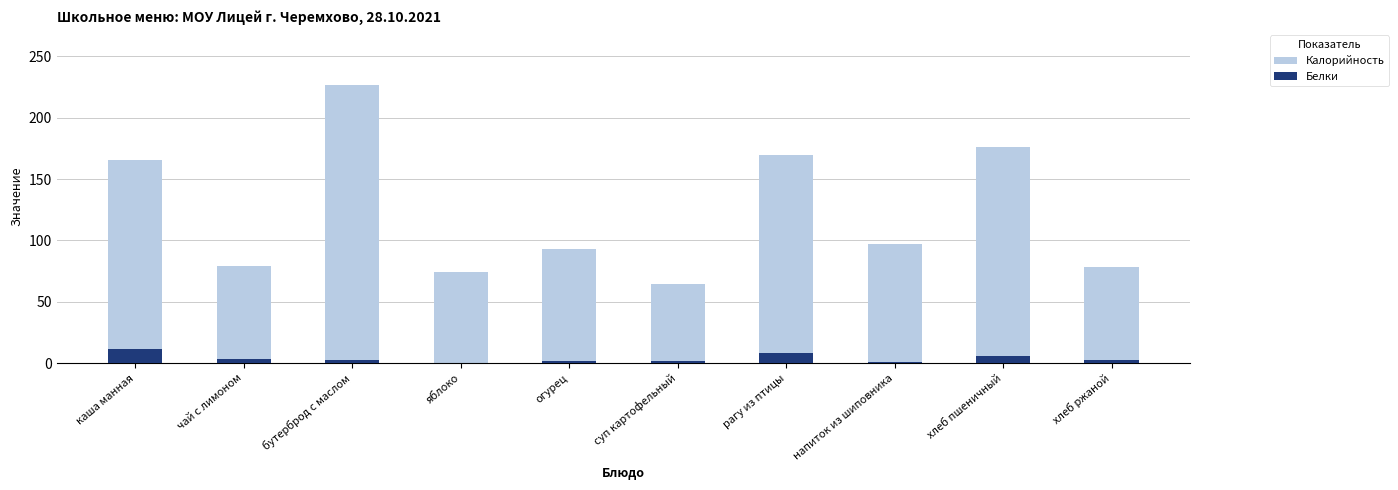

How many bars are there in each group?

2